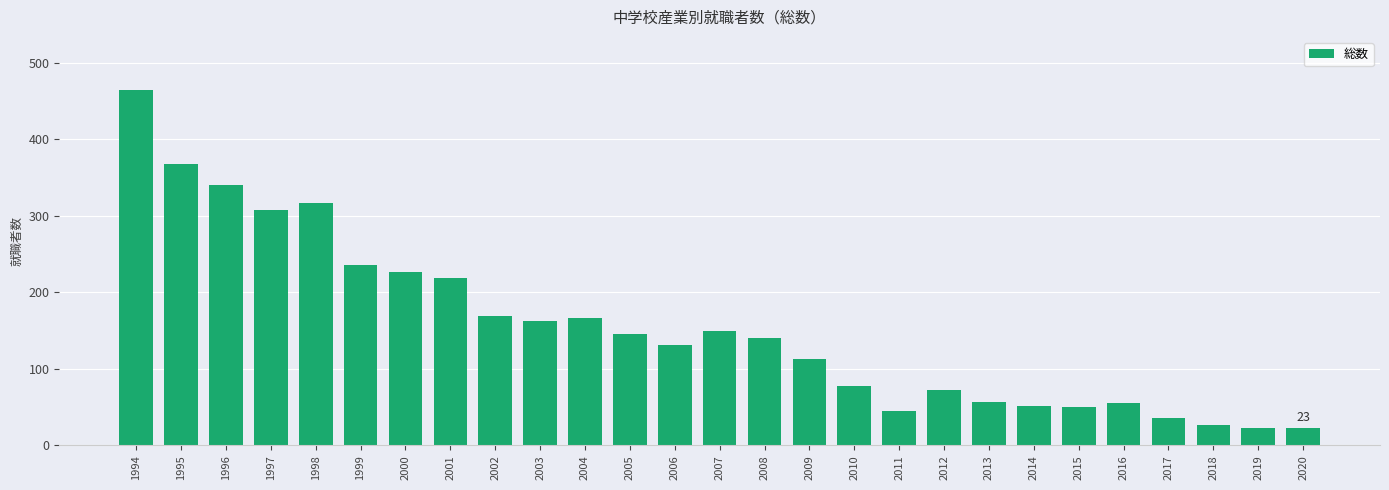

Approximately how many times larger is the value at 2007 compared to 2006?

1.1